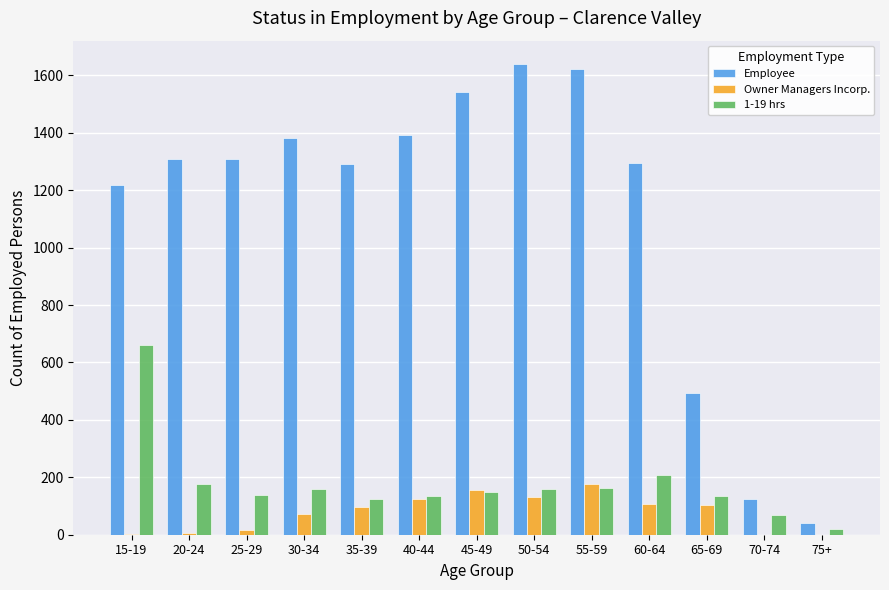

What is the average value of the 1-19 hrs series?

177